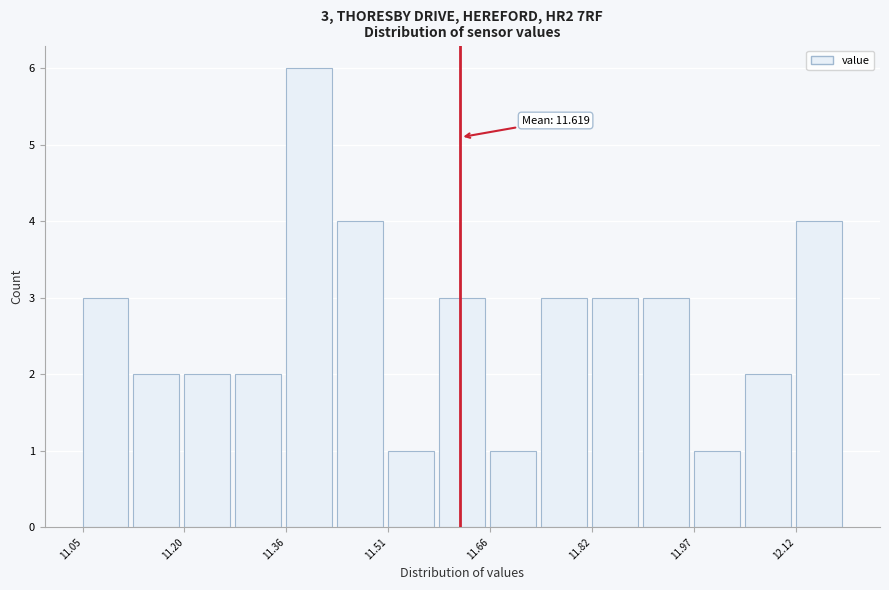

Read against the x-axis, roughly where is the centre of the tallest bar?

11.40